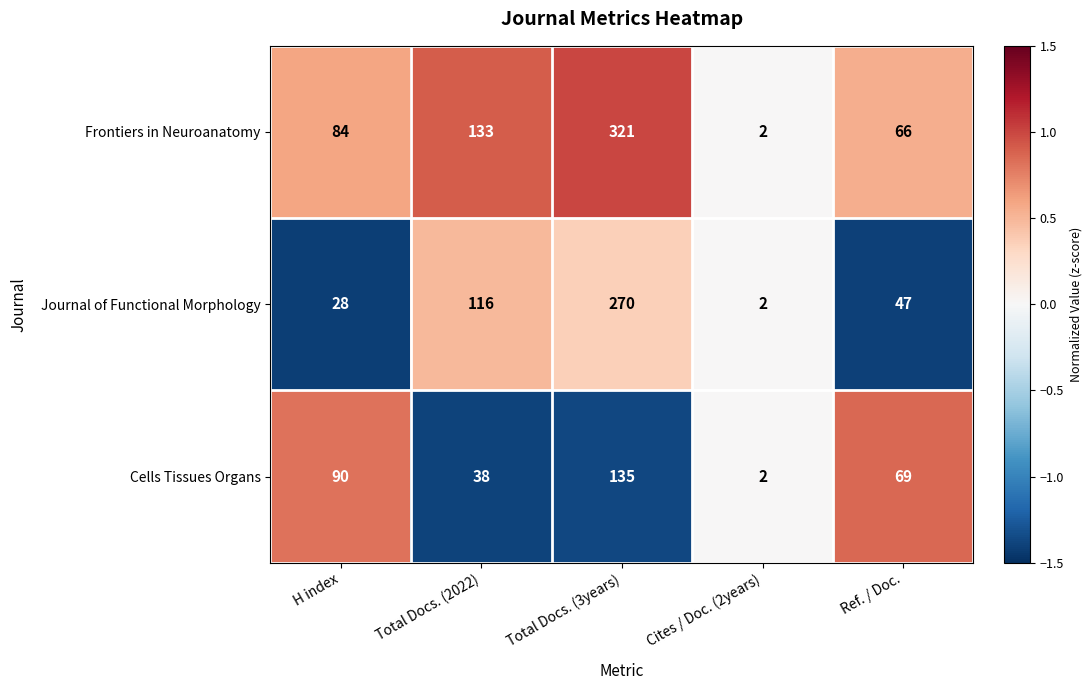

Reading left to right, transcribe all the data shown in this chart.

Frontiers in Neuroanatomy: 84	133	321	2	66
Journal of Functional Morphology: 28	116	270	2	47
Cells Tissues Organs: 90	38	135	2	69